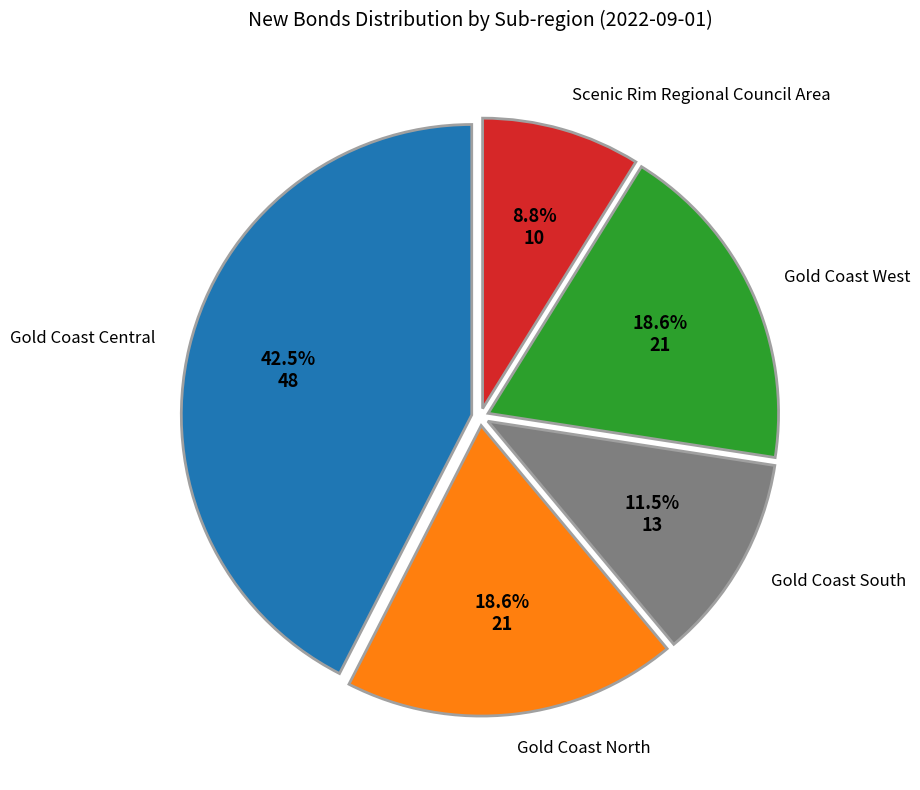

Which category has the biggest portion of the pie?

Gold Coast Central